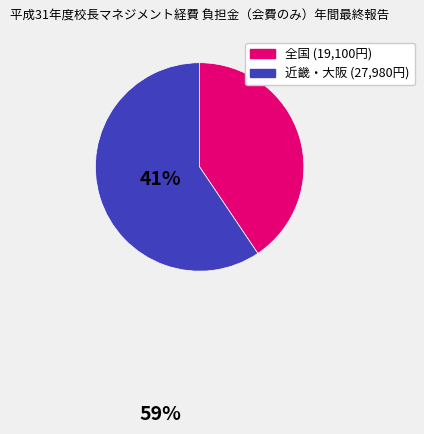

Count the number of slices in the pie.

2